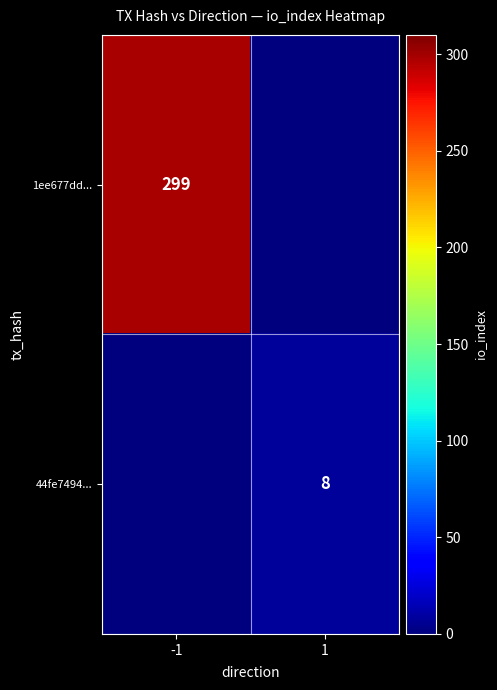

Count the number of data series in this chart.

2